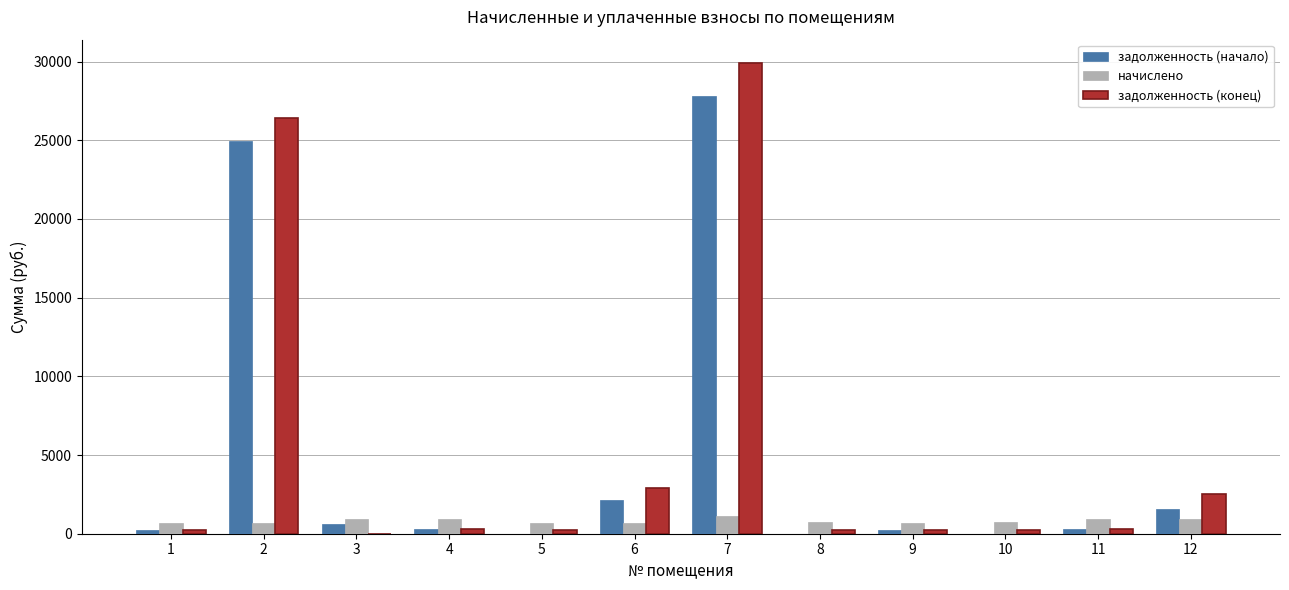

What is the highest value of the задолженность (начало) series?

27838.8